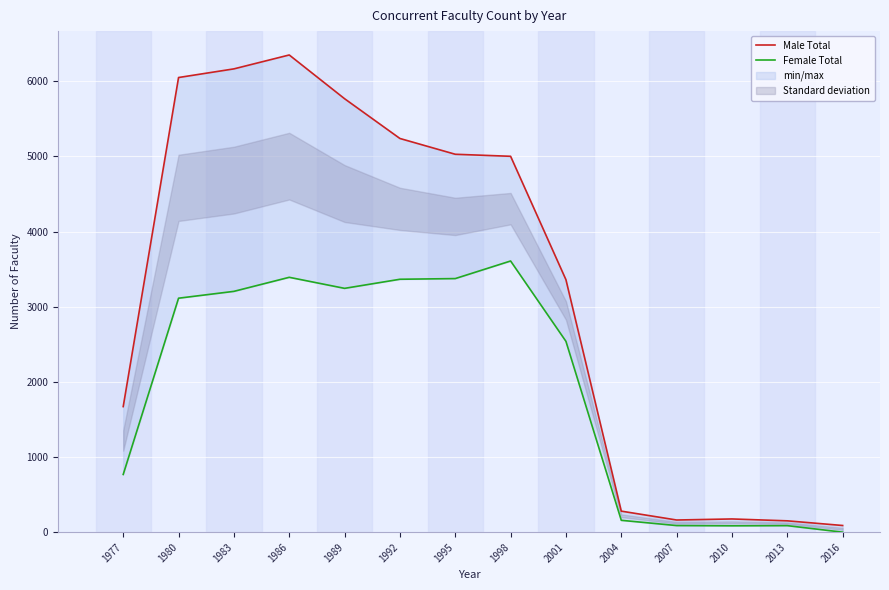

Reading left to right, extract all data points from this chart.

Male Total: 1977=1671	1980=6049	1983=6164	1986=6349	1989=5767	1992=5238	1995=5028	1998=5001	2001=3359	2004=280	2007=162	2010=176	2013=151	2016=89
Female Total: 1977=768	1980=3113	1983=3204	1986=3391	1989=3244	1992=3365	1995=3374	1998=3608	2001=2539	2004=158	2007=88	2010=85	2013=87	2016=0